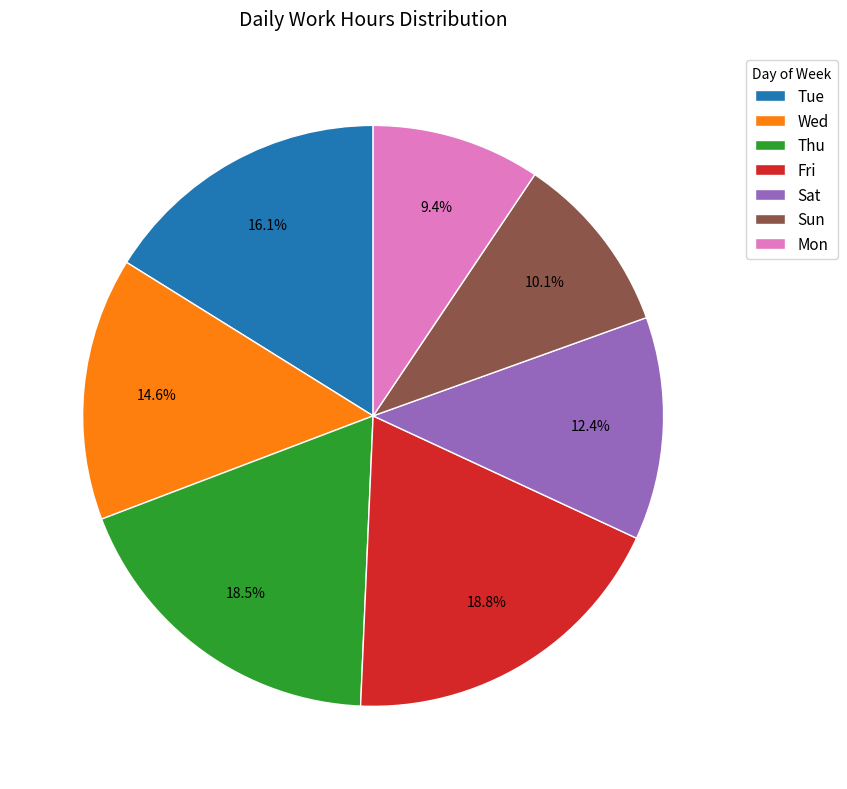

What is the ratio of the value at Thu to the value at Mon?

2.0